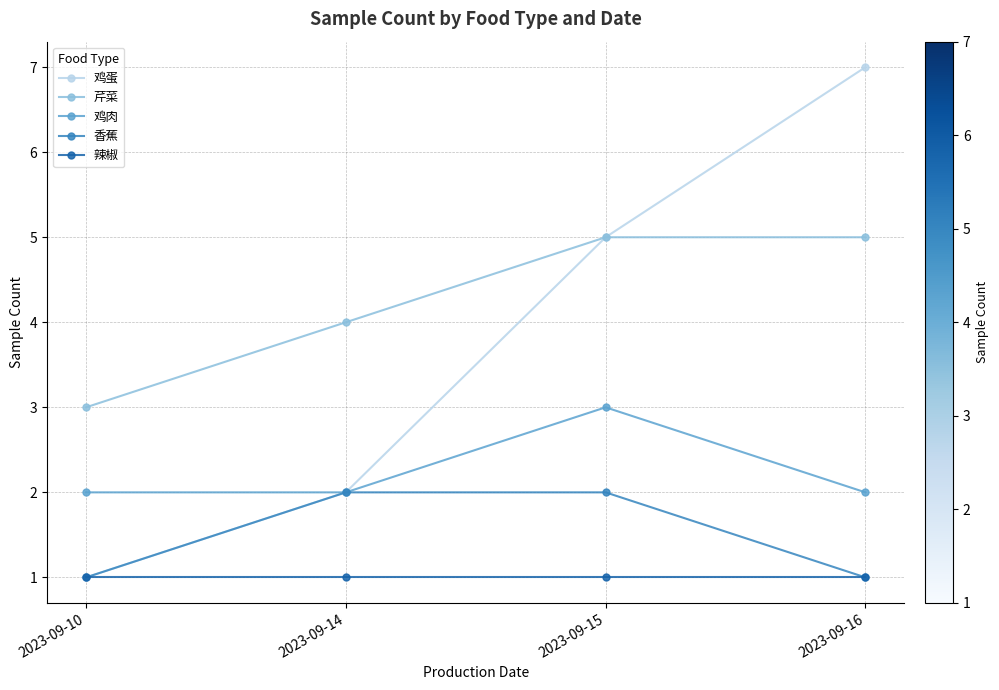

True or false: 芹菜 and 鸡肉 intersect in this chart.

False